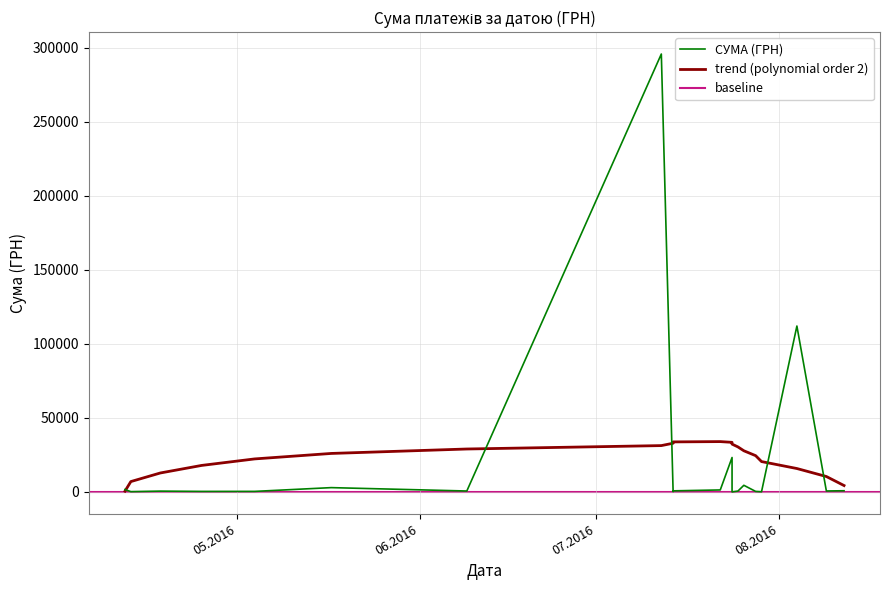

What is the difference between the values at 26.07.2016 and 17.05.2016?

1574.0